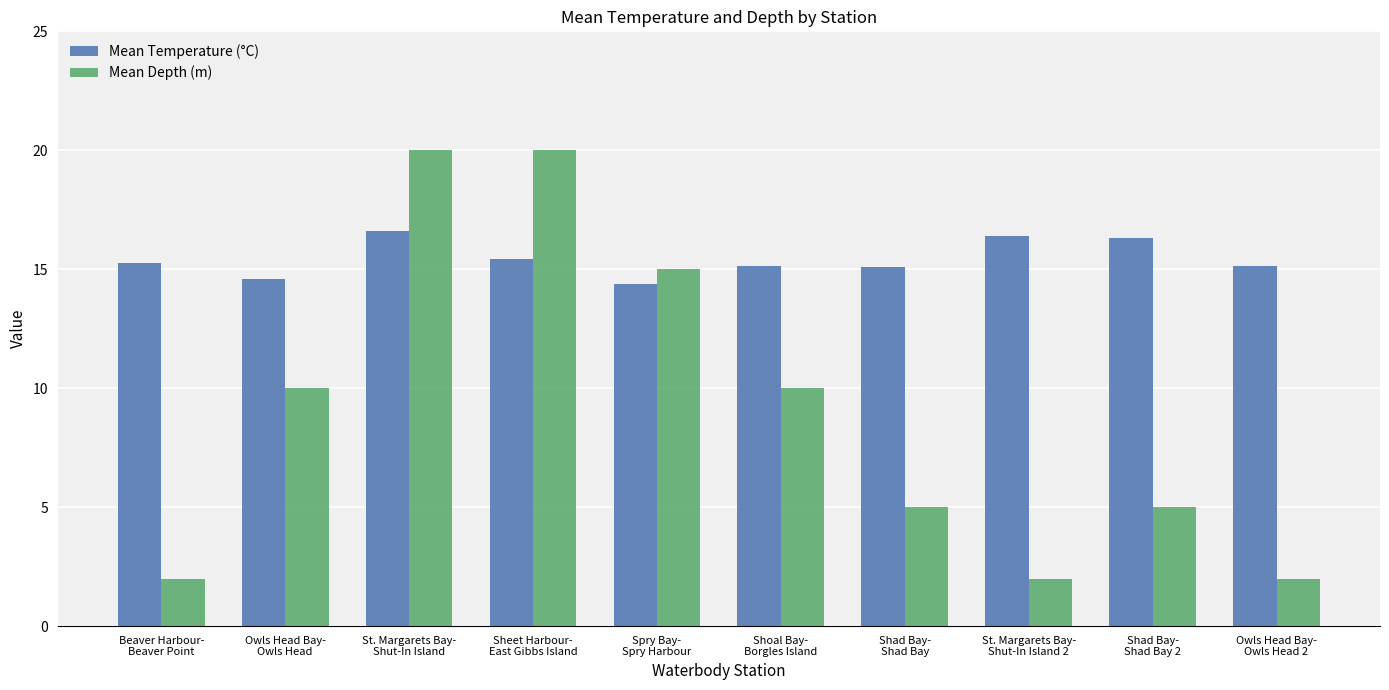

The Mean Depth (m) series shows 0.7 at Owls Head Bay-
Owls Head 2. True or false?

False